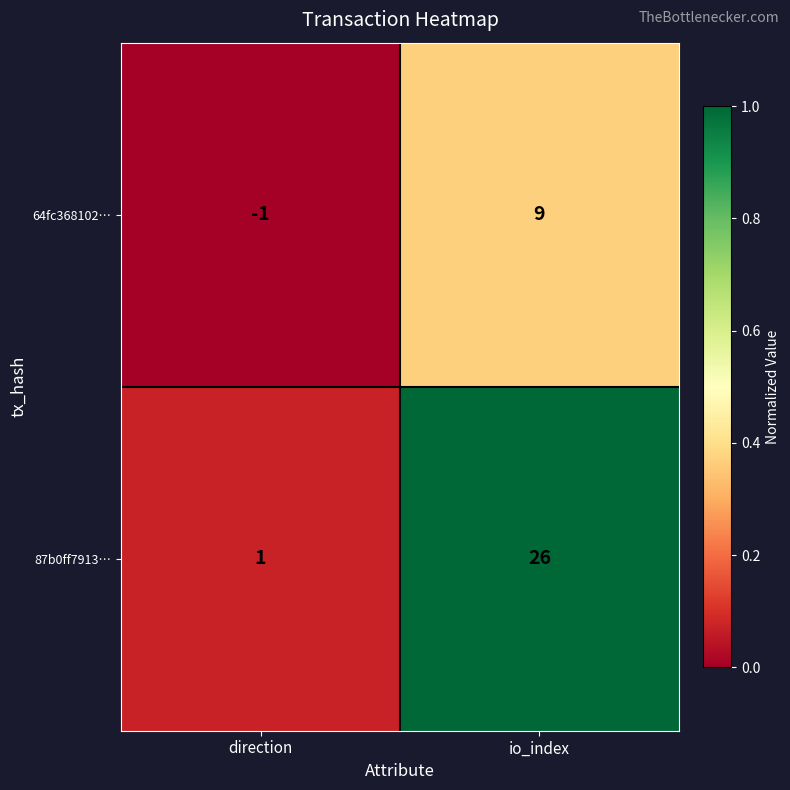

Reading left to right, list all the values displayed in this chart.

64fc368102…: direction=-1	io_index=9
87b0ff7913…: direction=1	io_index=26